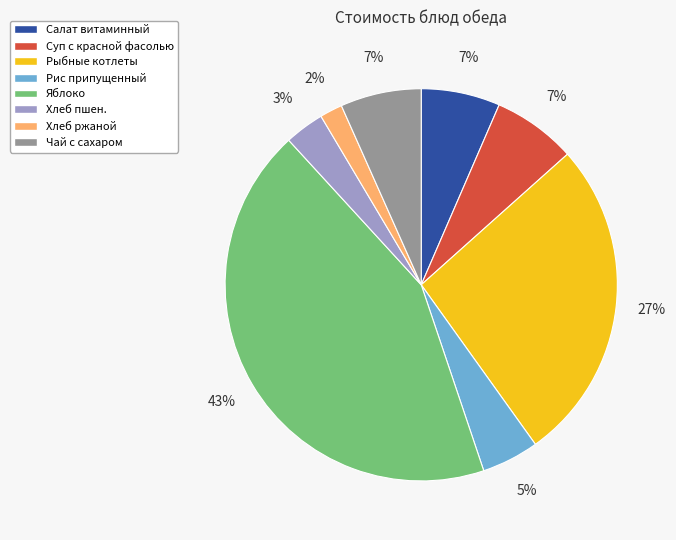

Between Хлеб пшен. and Суп с красной фасолью, which is larger?

Суп с красной фасолью